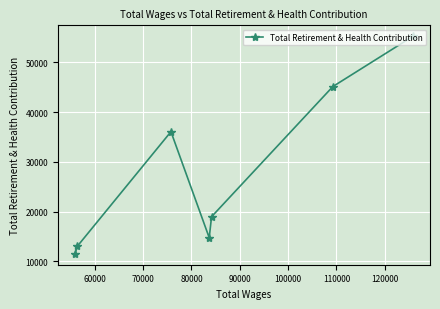

What is the difference between the maximum and minimum values?

43700